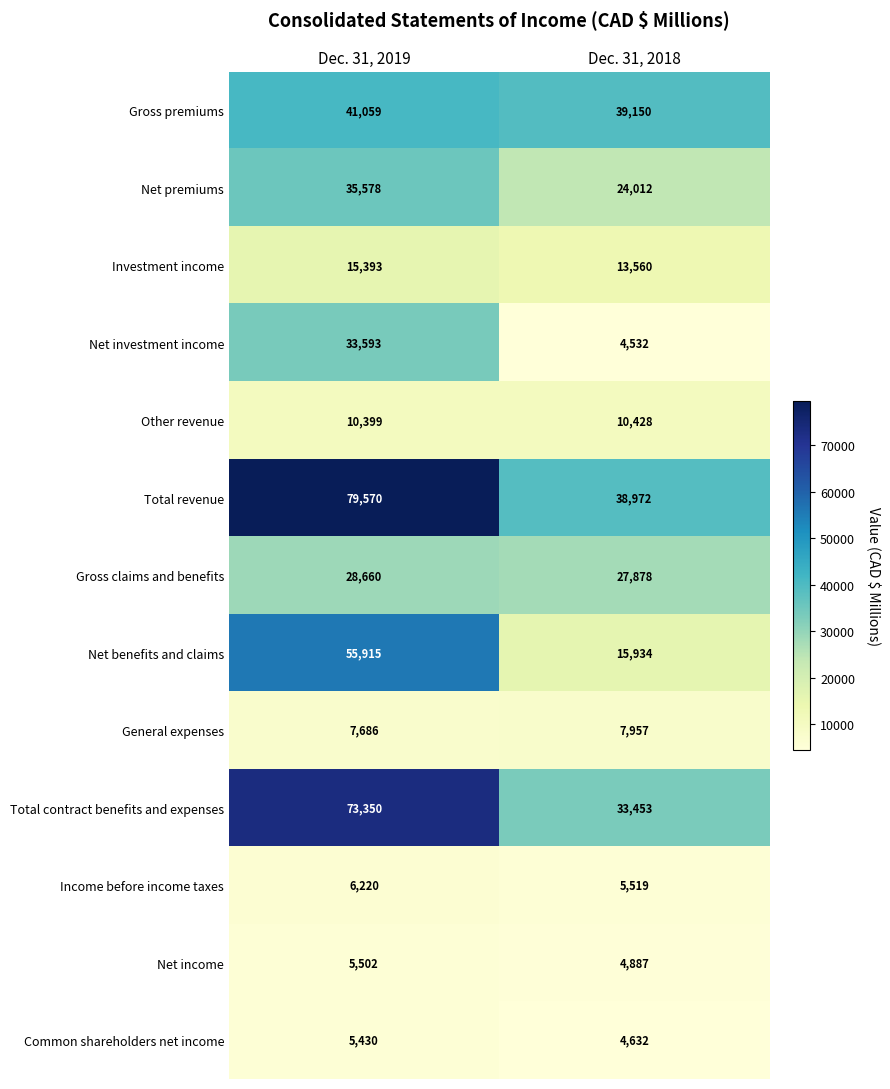

At which label is General expenses closest to 7821?

Dec. 31, 2019